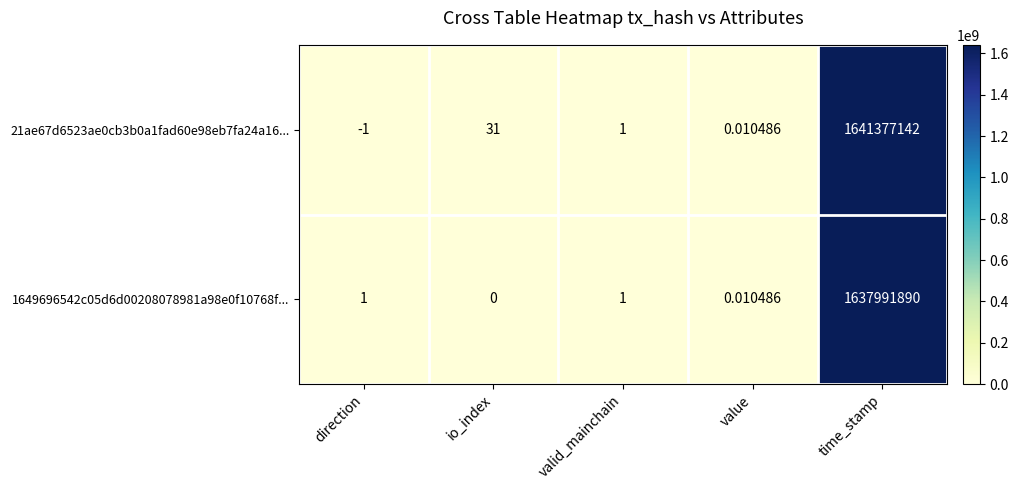

Is the value of 21ae67d6523ae0cb3b0a1fad60e98eb7fa24a16... at io_index greater than the value of 1649696542c05d6d00208078981a98e0f10768f... at time_stamp?

No